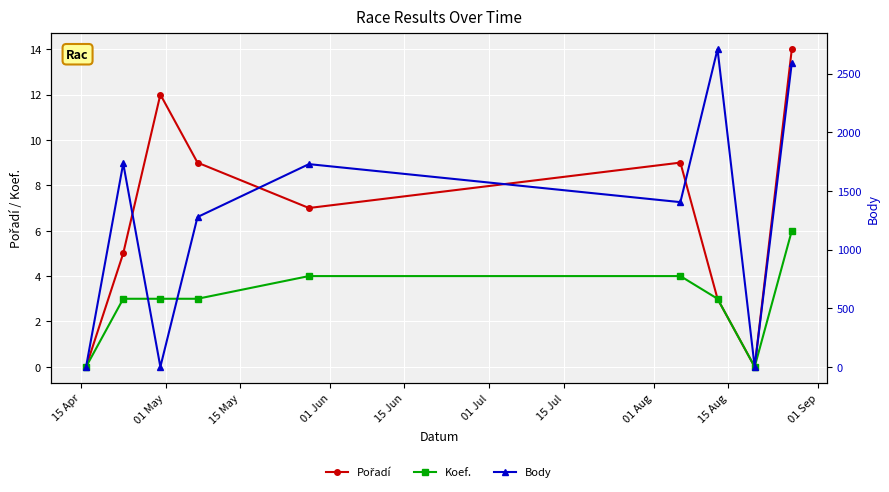

What is the difference between the second highest and second lowest values in the Koef. series?

4